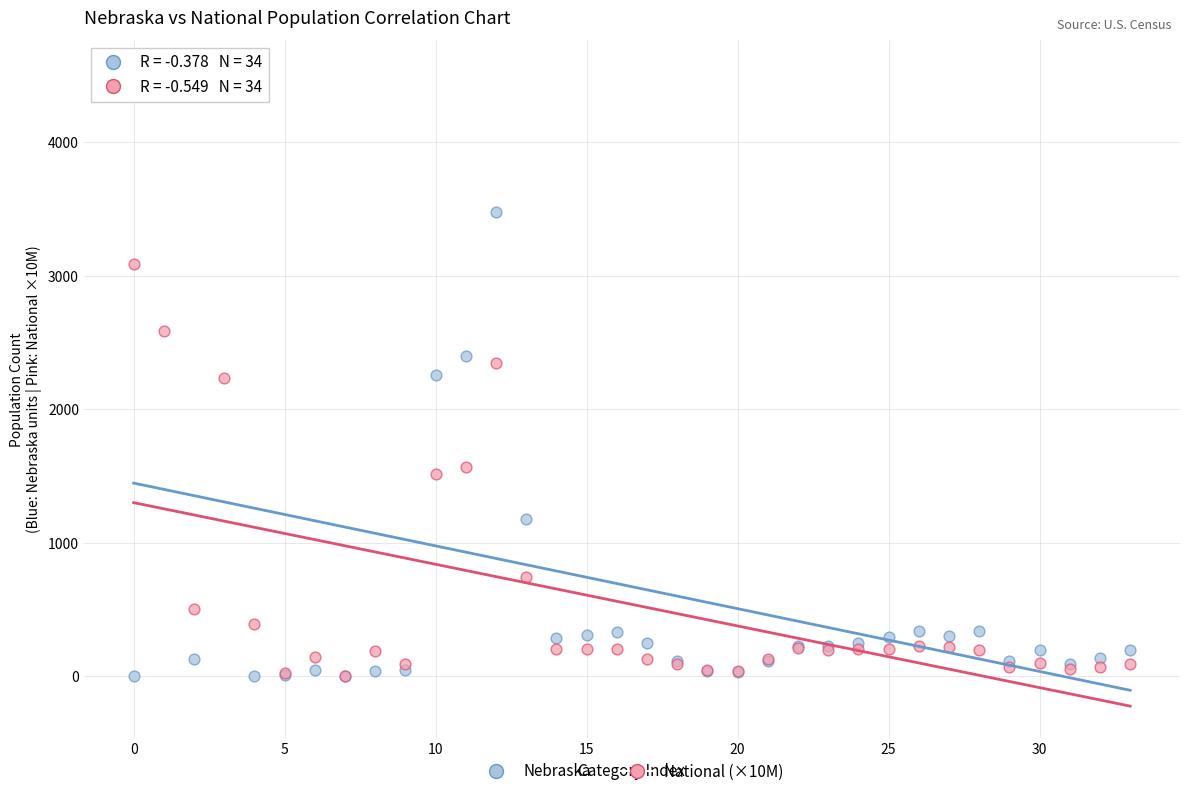

What are all the series names shown in the legend?

Nebraska, National (×10M)